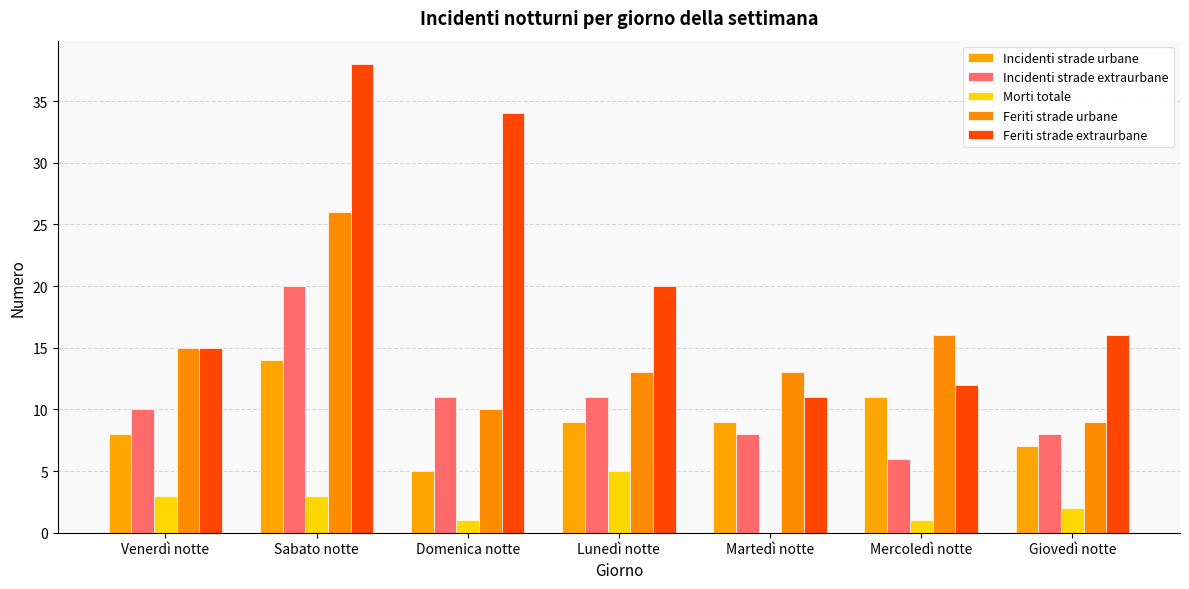

How many groups of bars are there?

7